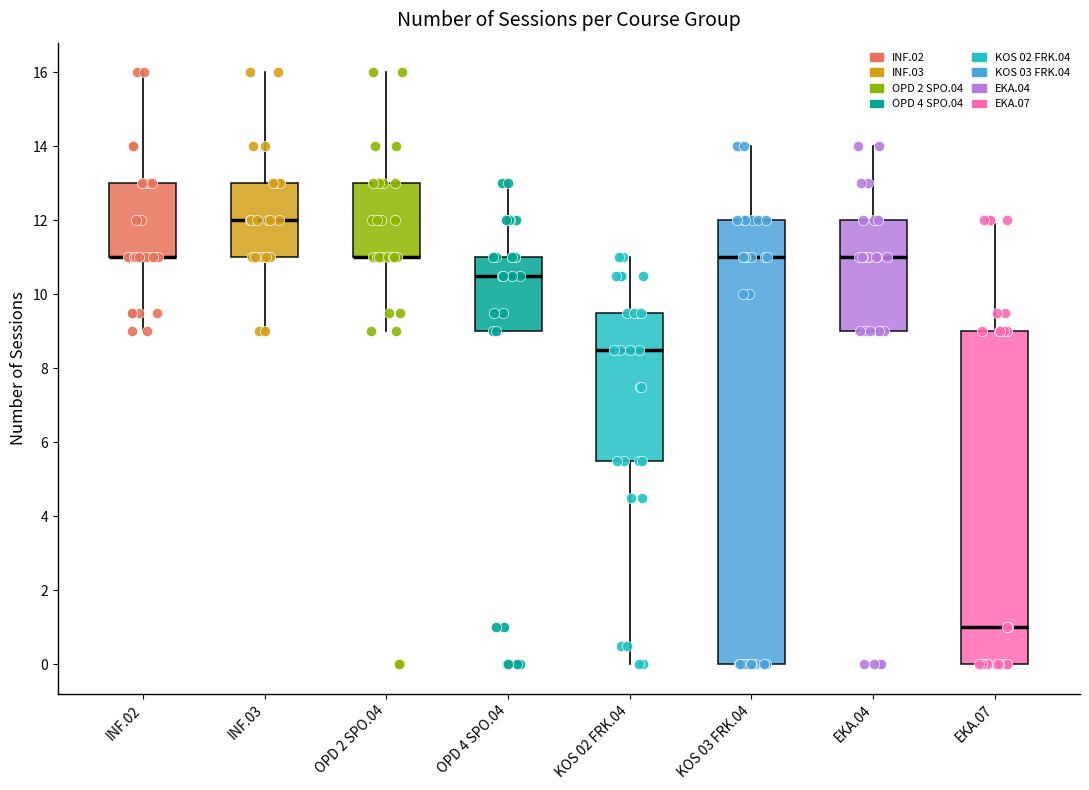

Reading left to right, transcribe this box plot: for each box, give where its median line is, the range the box spans, and where its two whiskers end, as read against the y-axis. The values are not printed on the chart, so give them approximately, as read against the axis.

INF.02: median 11.0 (drawn on the box's lower edge), box 11.0 to 13.0, whiskers 9.0 to 16.0
INF.03: median 12.0, box 11.0 to 13.0, whiskers 9.0 to 16.0
OPD 2 SPO.04: median 11.0 (drawn on the box's lower edge), box 11.0 to 13.0, whiskers 9.0 to 16.0
OPD 4 SPO.04: median 10.6, box 9.0 to 11.0, whiskers 9.0 to 13.0
KOS 02 FRK.04: median 8.6, box 5.6 to 9.6, whiskers 0.0 to 11.0
KOS 03 FRK.04: median 11.0, box 0.0 to 12.0, whiskers 0.0 to 14.0
EKA.04: median 11.0, box 9.0 to 12.0, whiskers 9.0 to 14.0
EKA.07: median 1.0, box 0.0 to 9.0, whiskers 0.0 to 12.0